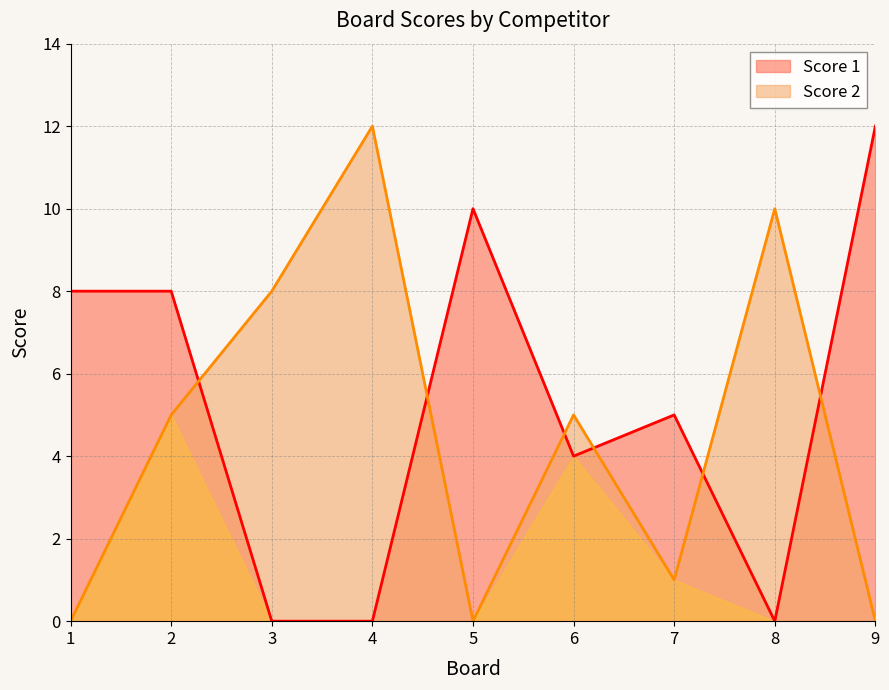

What are all the series names shown in the legend?

Score 1, Score 2